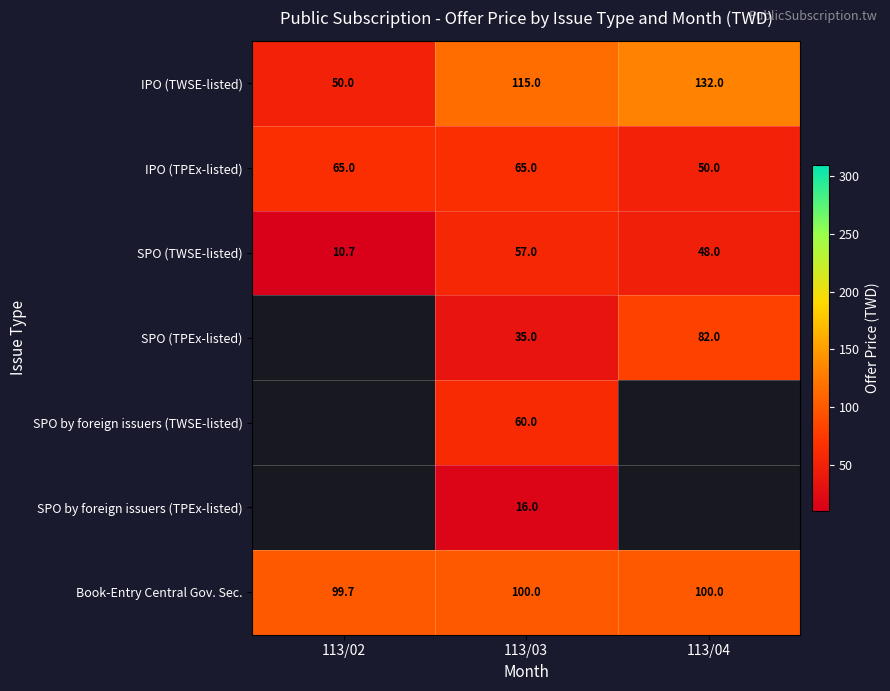

What is the difference between the highest and lowest values at 113/03?

99.0